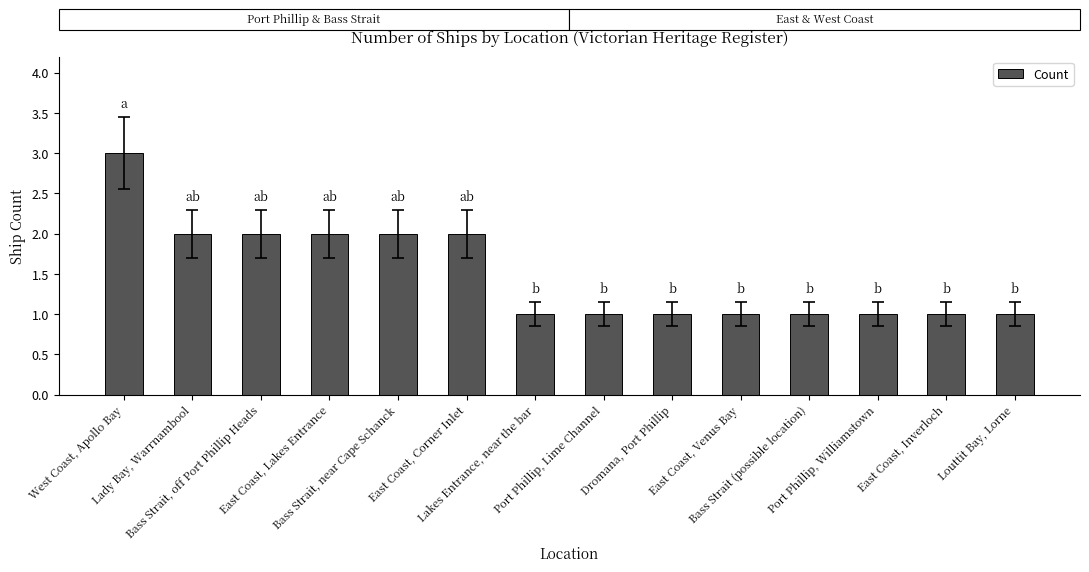

The value at East Coast, Lakes Entrance is 2. True or false?

True